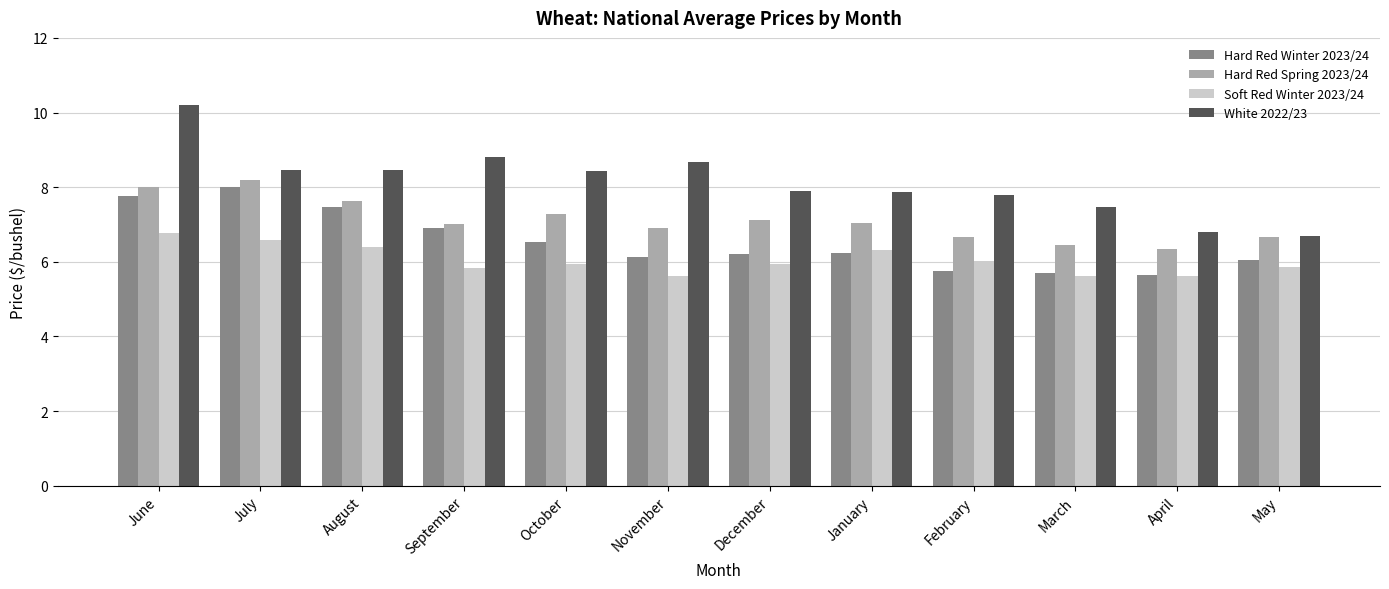

At which label does Hard Red Spring 2023/24 reach its peak?

July